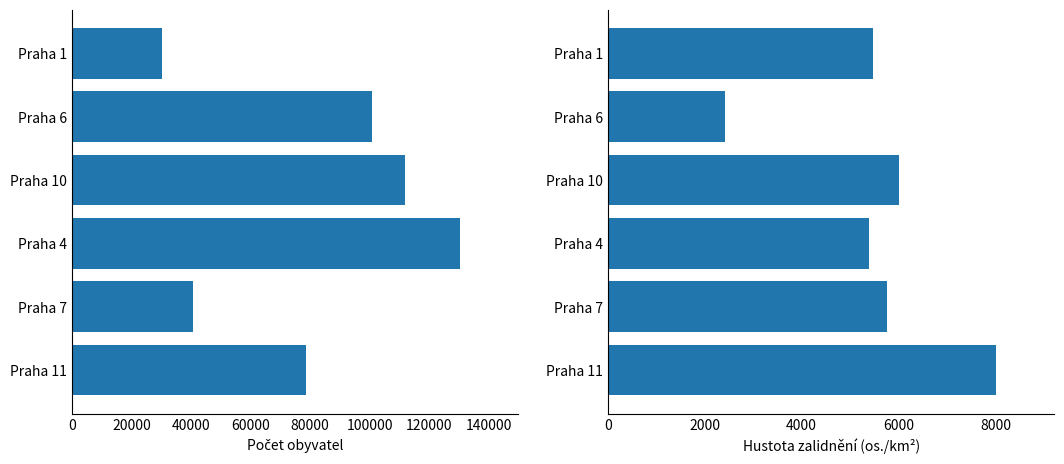

Which series has the largest total across all categories?

Počet obyvatel